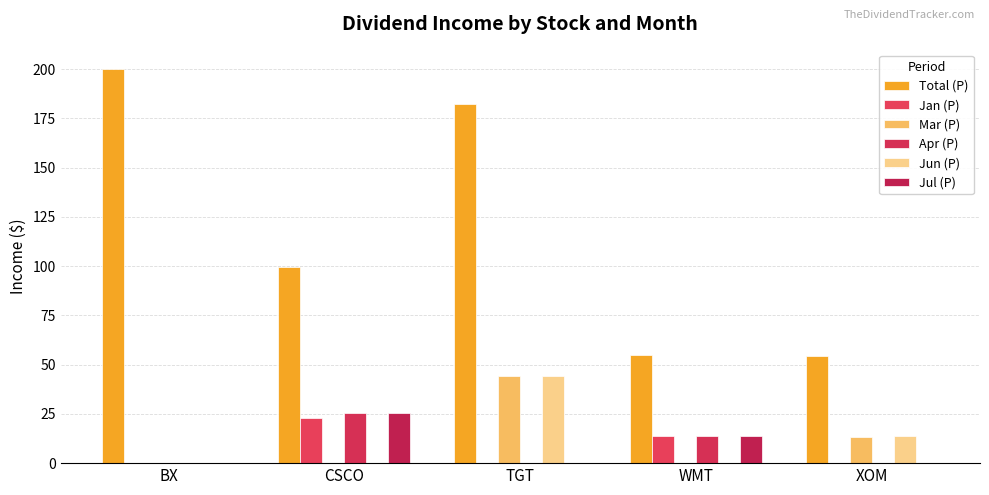

What value does the Total (P) series have at BX?

200.0